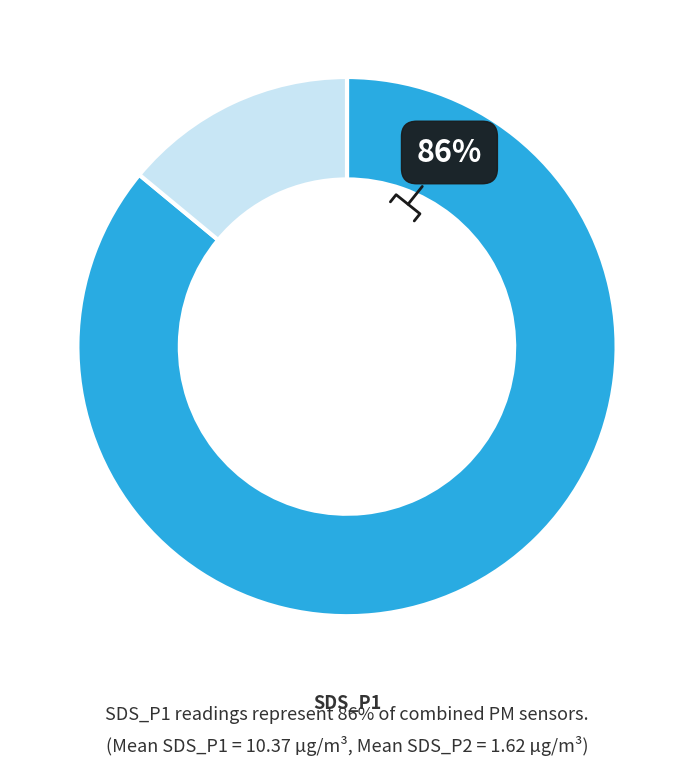

How many slices are in this pie chart?

2